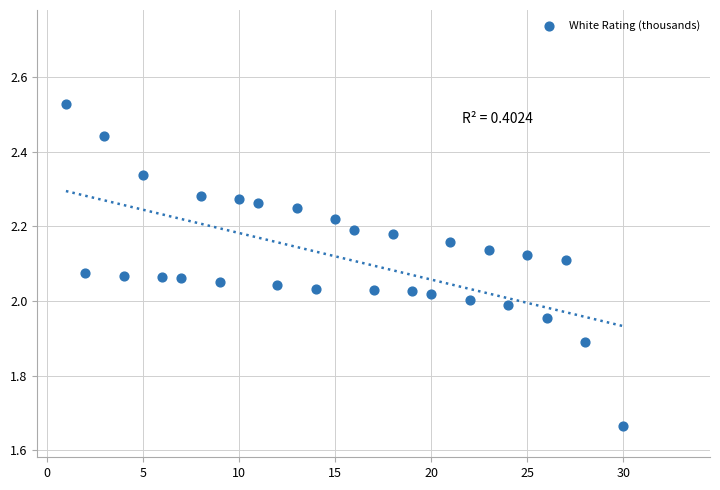

What is the range of Y values (max minus min)?

0.9